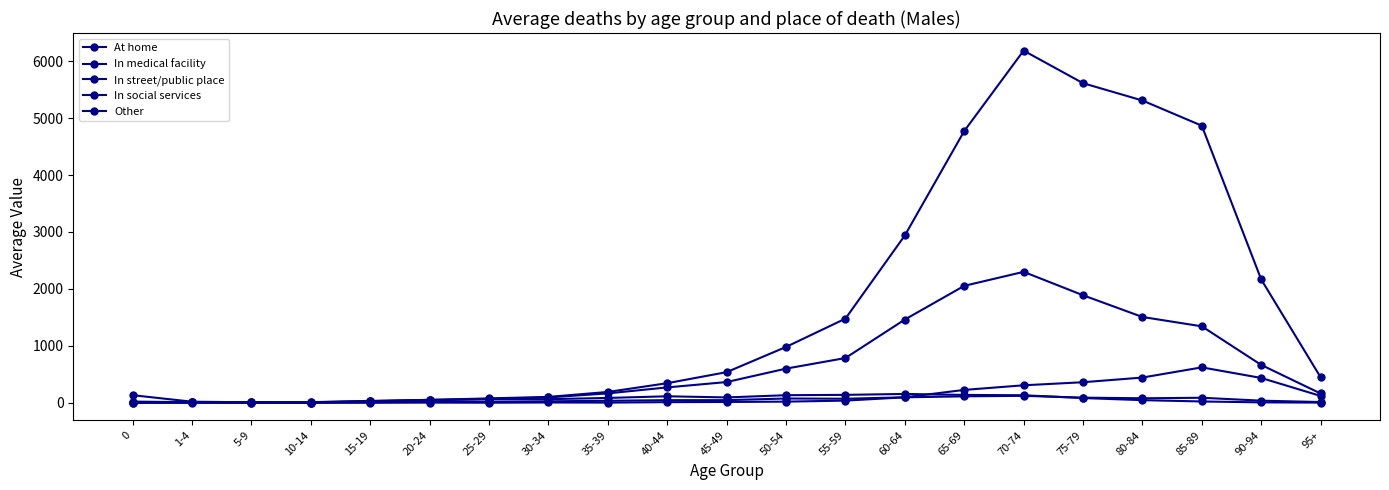

Count the number of data series in this chart.

5